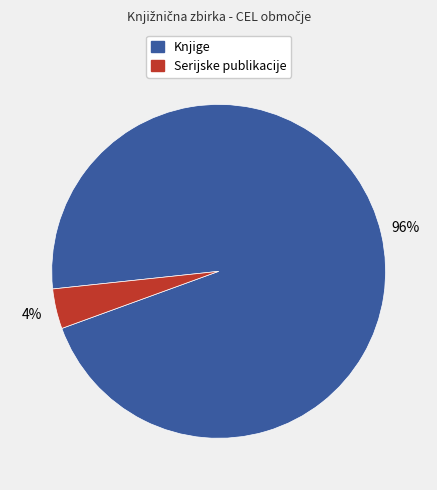

How many slices are in this pie chart?

2